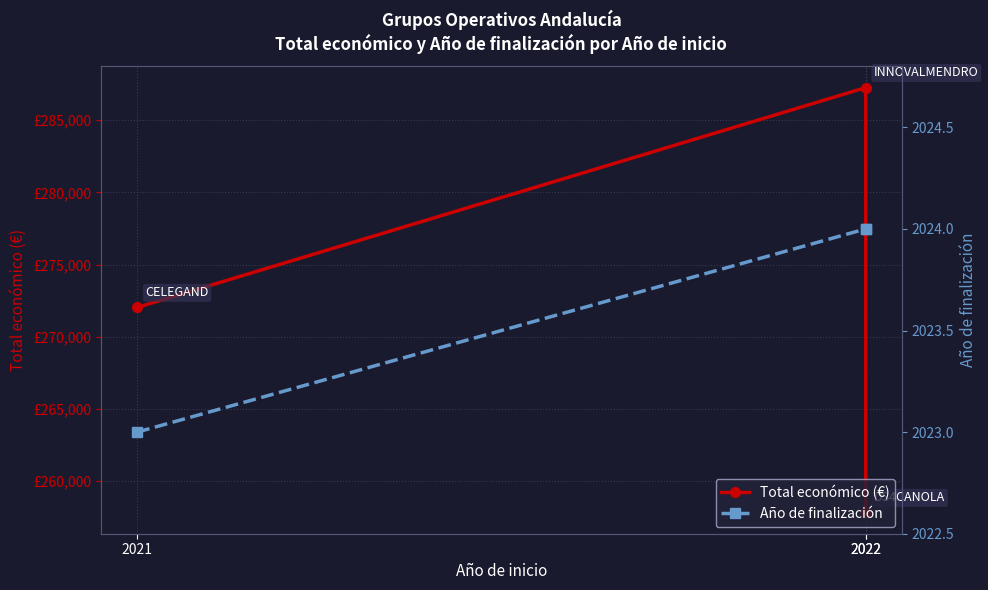

Rank the categories by Total económico (€) value from highest to lowest.

2022, 2021, 2022